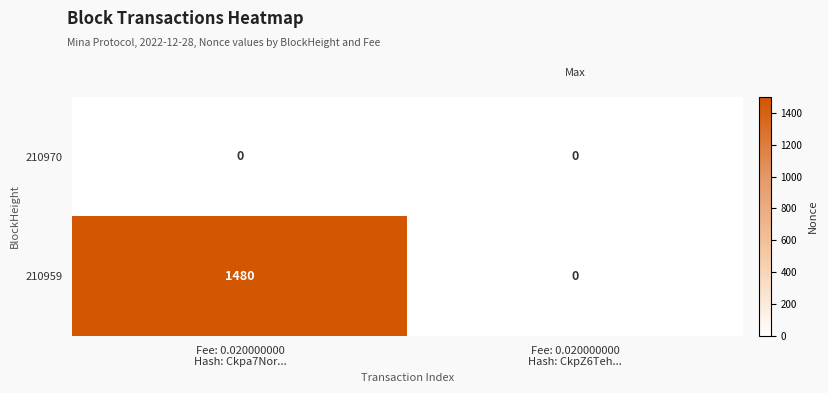

Rank the series by their maximum value, from highest to lowest.

210959, 210970